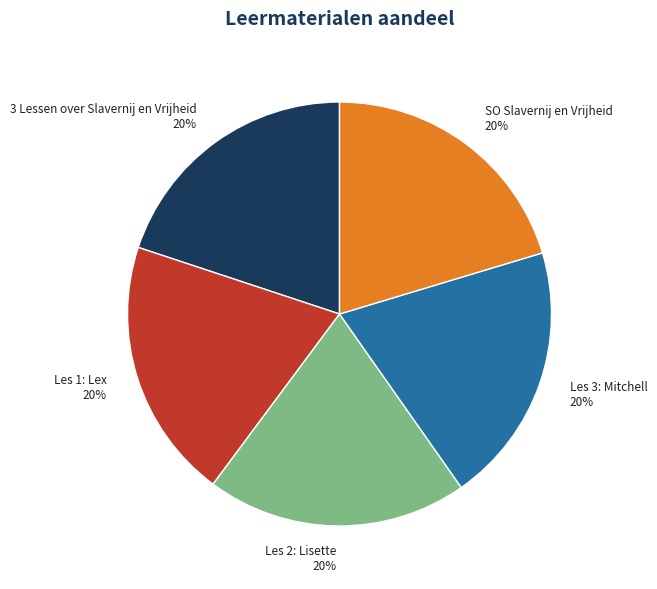

How many slices are in this pie chart?

5